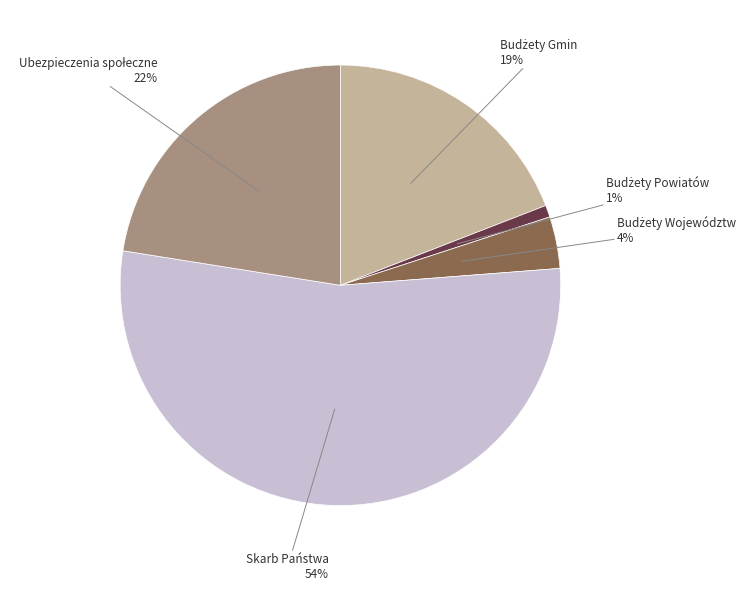

Does any single category account for the majority?

Yes